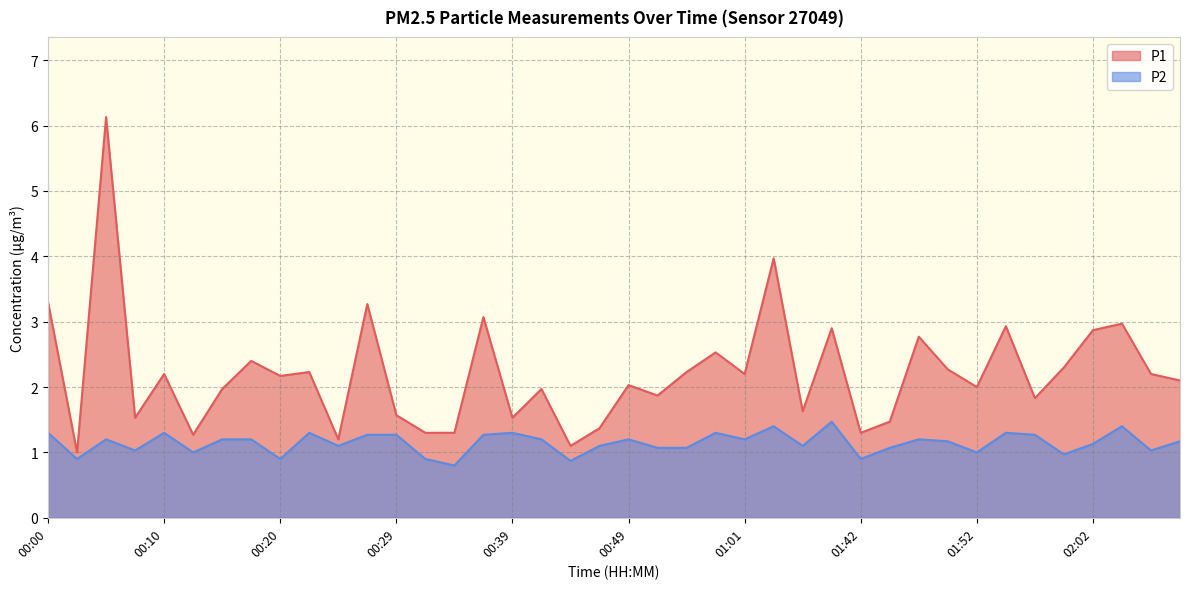

What is the approximate value of P1 at 00:41?

2.0